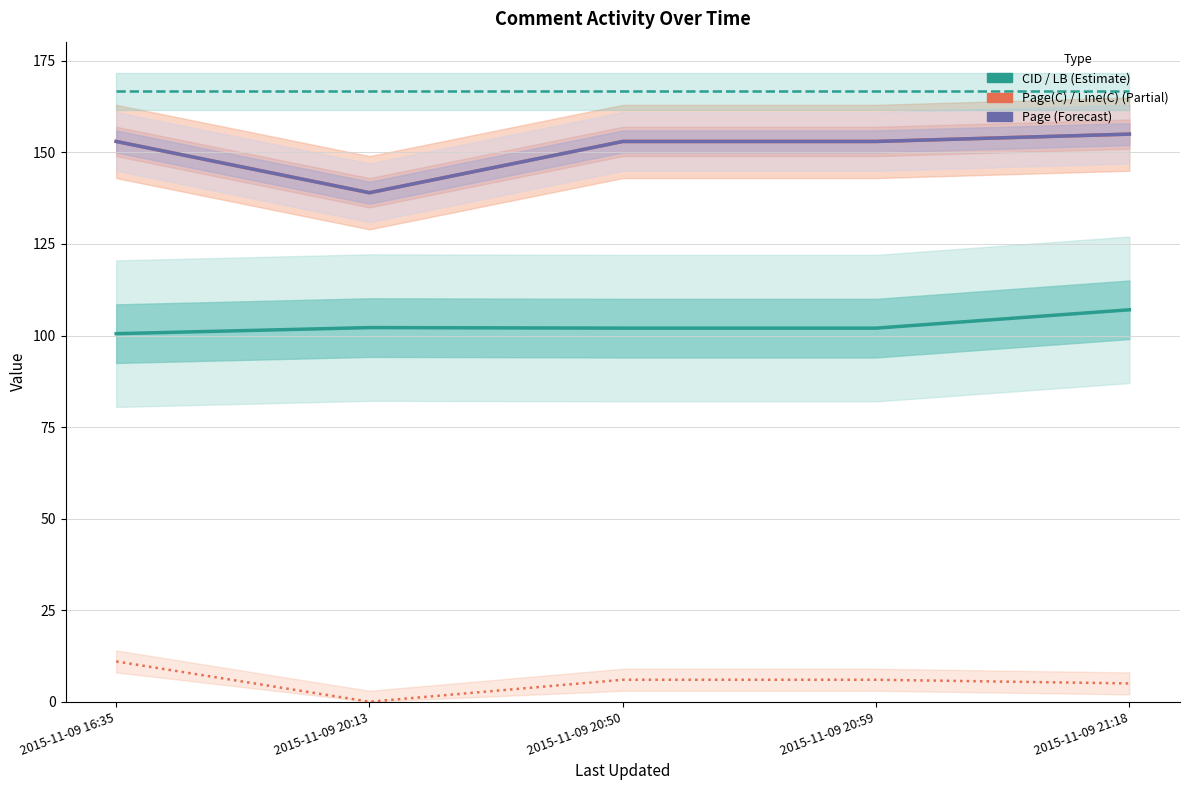

What is the maximum value shown in the chart?

166.7